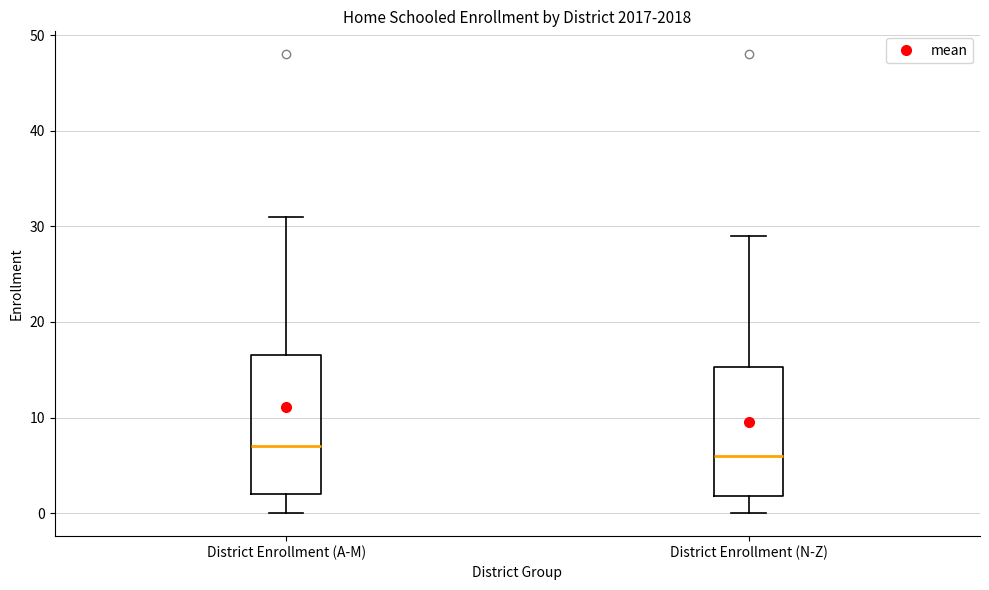

Where does the upper whisker of the box for District Enrollment (A-M) end on the y-axis? The values are not printed on the chart, so give them approximately, as read against the axis.

31